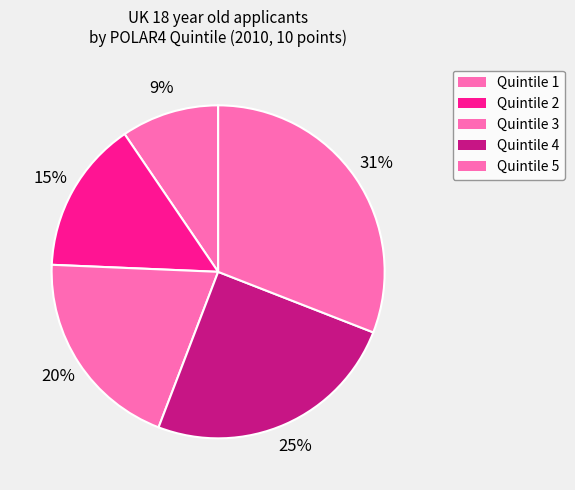

Does Quintile 5 represent more than half of the total?

No